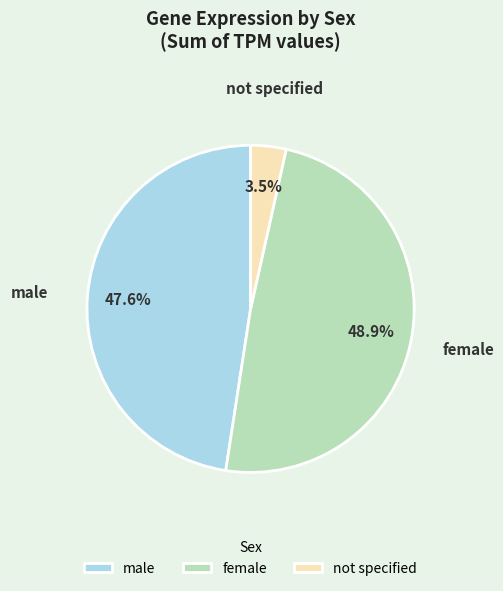

What percentage is NOT represented by not specified?

96.5%